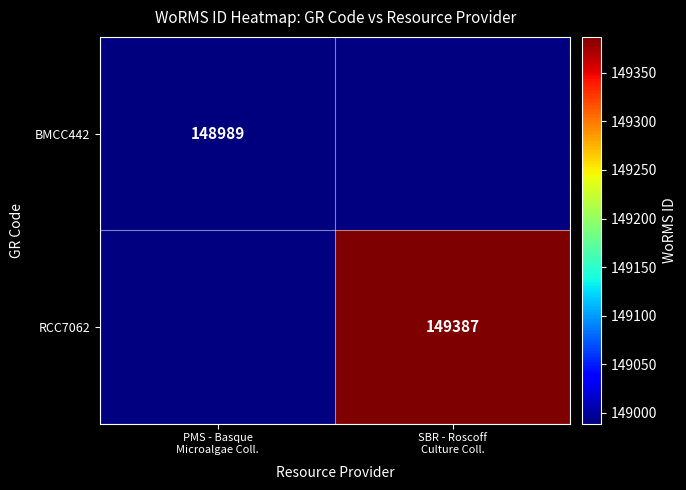

Which has a higher value, SBR - Roscoff
Culture Coll. or PMS - Basque
Microalgae Coll.?

PMS - Basque
Microalgae Coll.